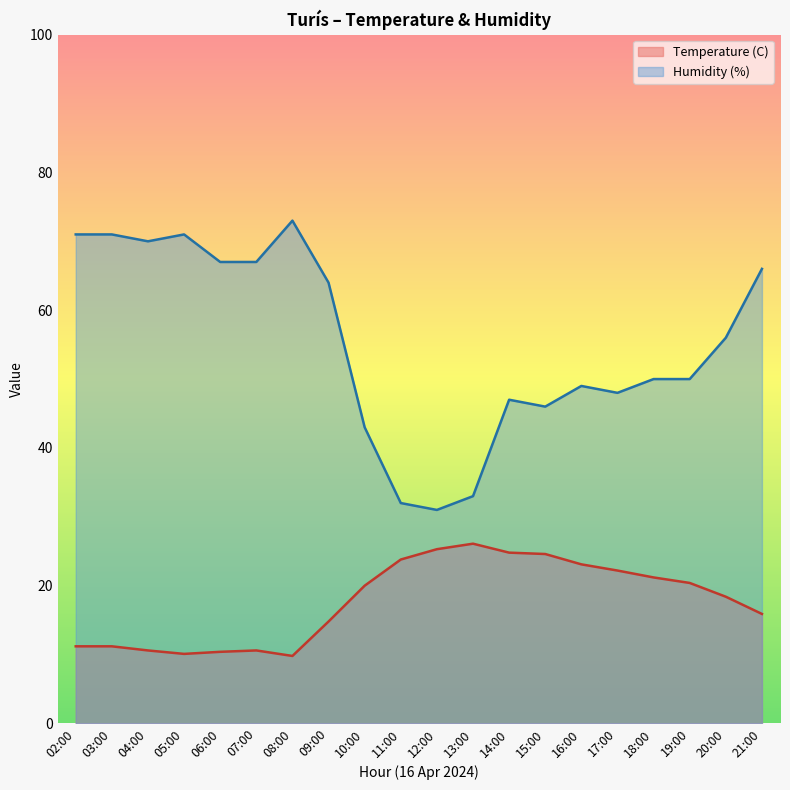

List the series in order of their overall mean, highest first.

Humidity (%), Temperature (C)